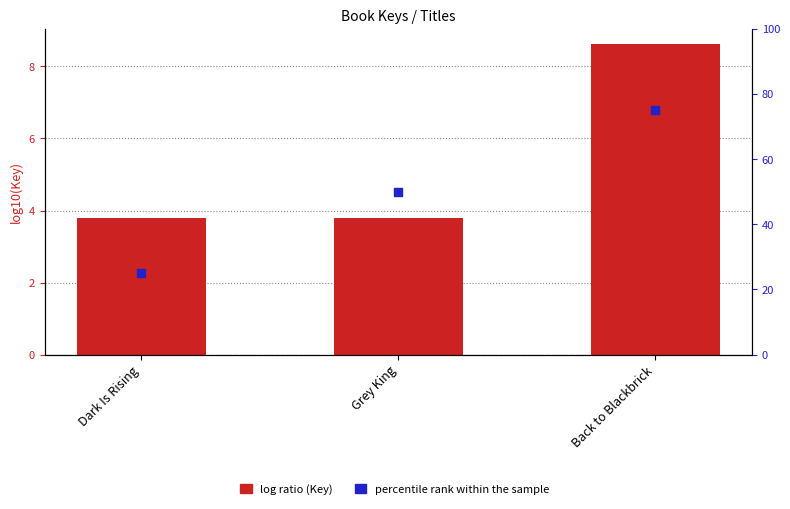

Is the value of percentile rank within the sample at Grey King greater than the value of Key (log10) at Back to Blackbrick?

Yes